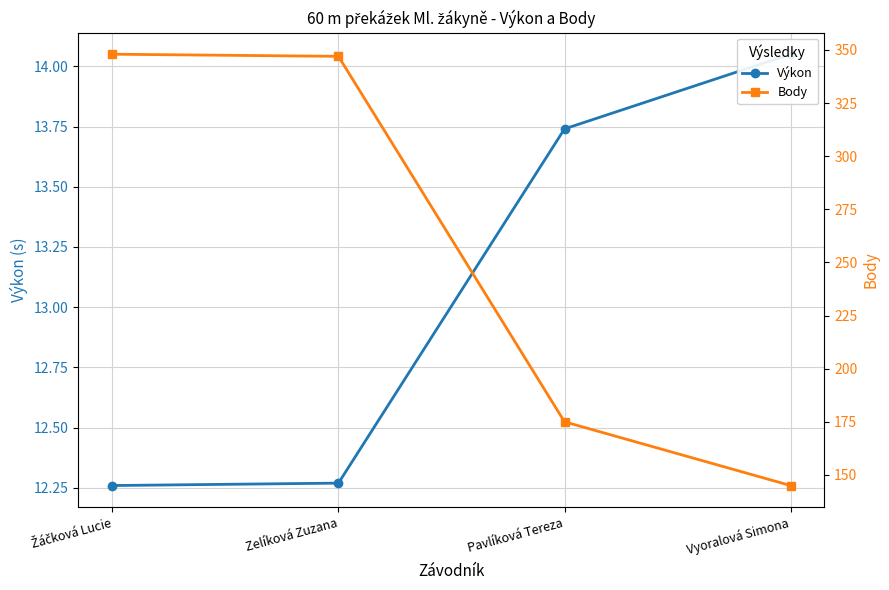

What is the total value across all series at Pavlíková Tereza?

188.7